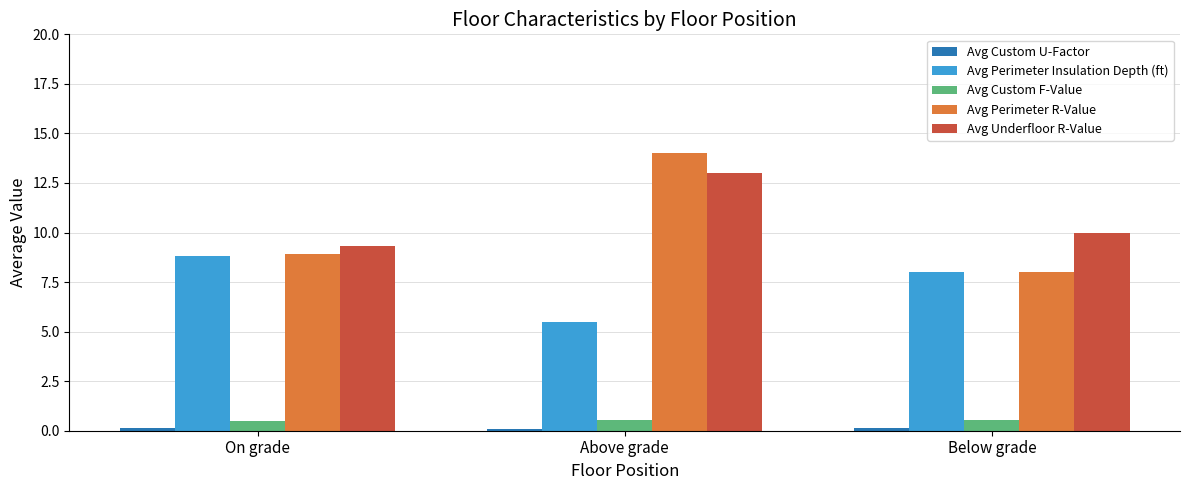

Which series changed the most between Above grade and Below grade?

Avg Perimeter R-Value